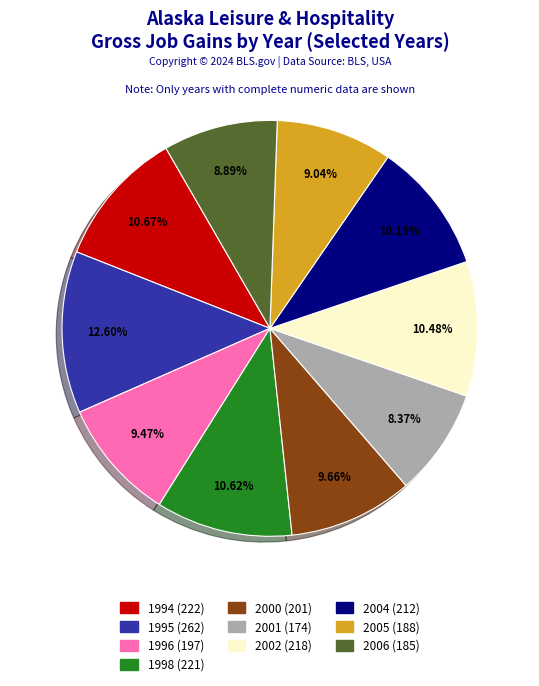

How much of the chart is everything except 2002?

89.5%